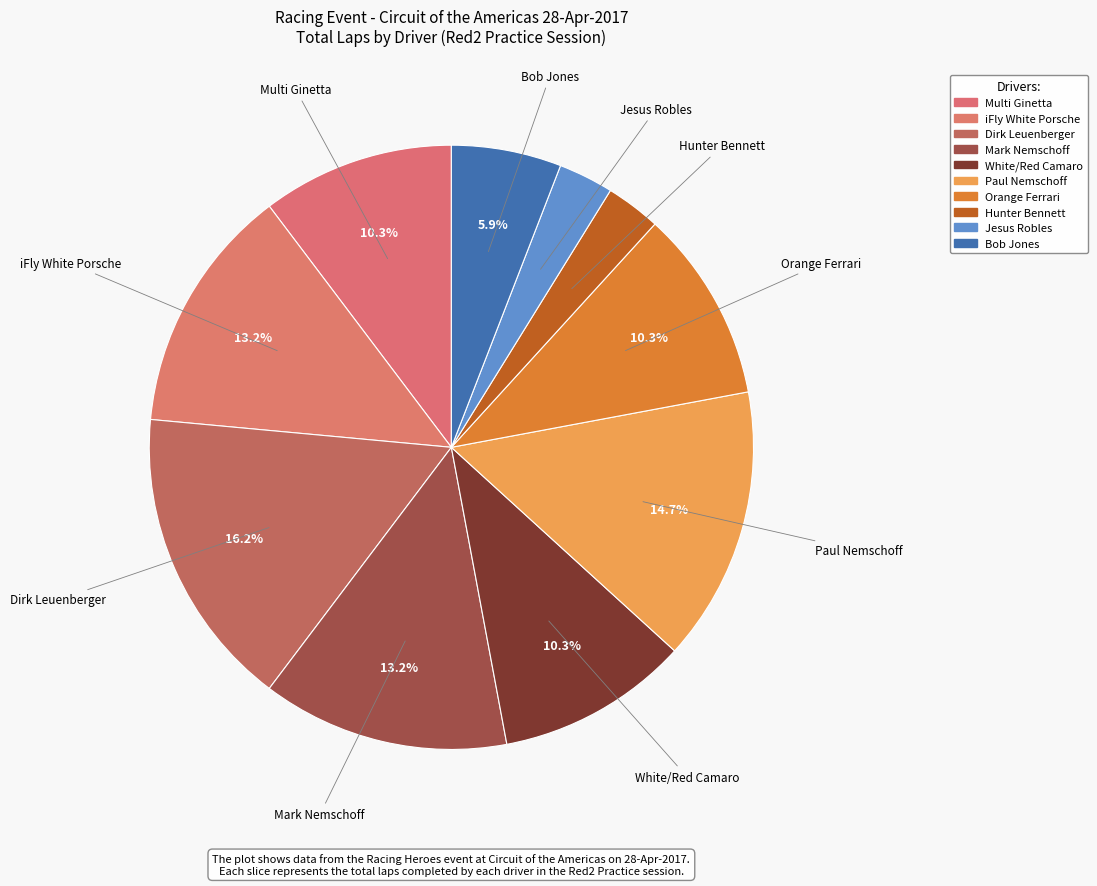

Does Jesus Robles represent more than half of the total?

No